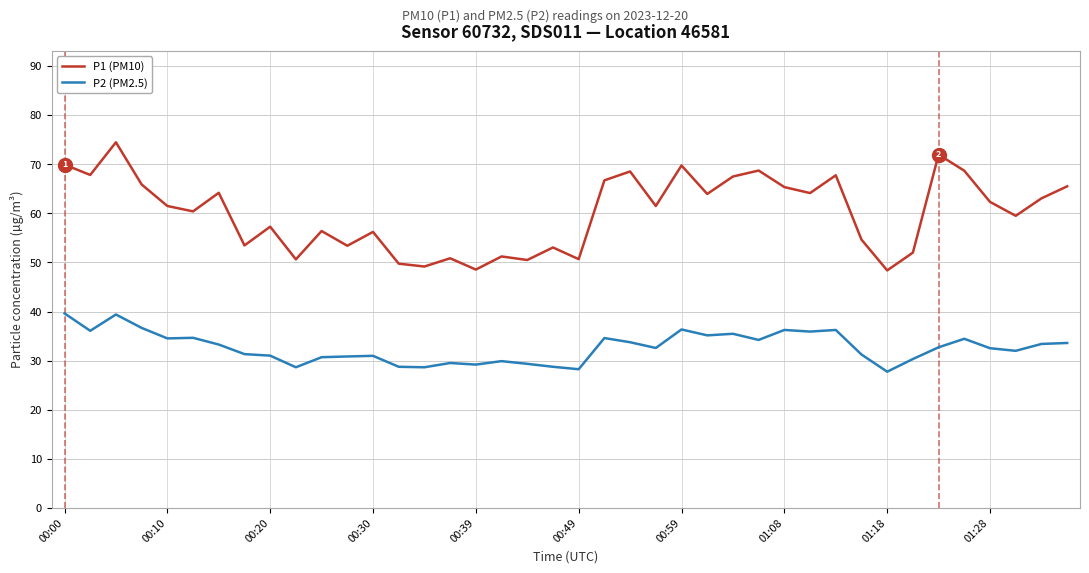

True or false: P2 (PM2.5) and P1 (PM10) cross at least once.

False